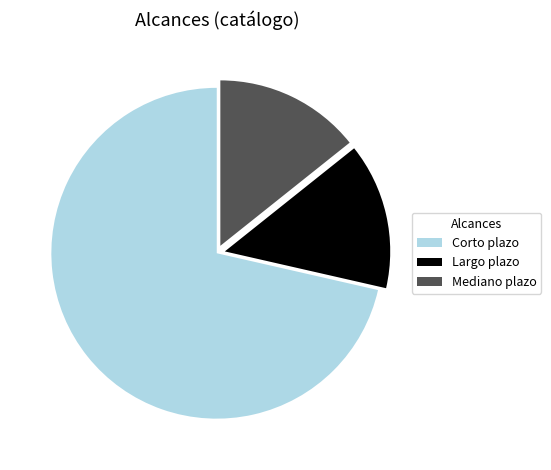

Which category accounts for the majority?

Corto plazo